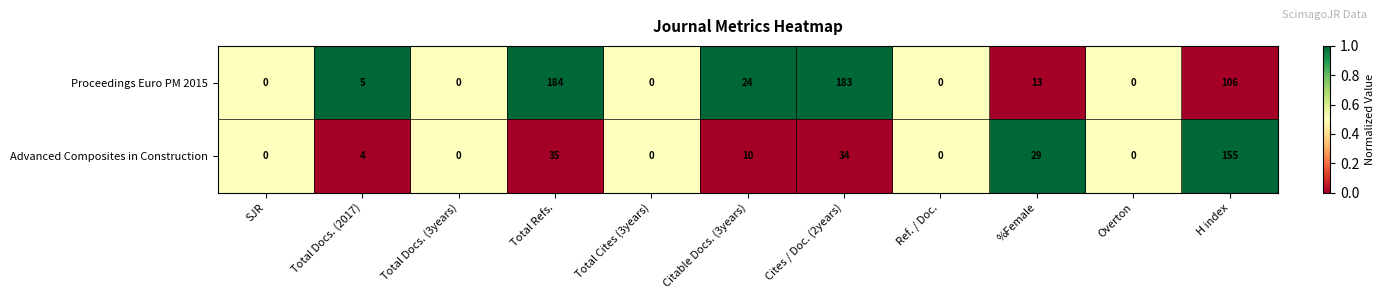

Reading left to right, transcribe all the data shown in this chart.

Proceedings Euro PM 2015: SJR=0	Total Docs. (2017)=5	Total Docs. (3years)=0	Total Refs.=184	Total Cites (3years)=0	Citable Docs. (3years)=24	Cites / Doc. (2years)=183	Ref. / Doc.=0	%Female=13	Overton=0	H index=106
Advanced Composites in Construction: SJR=0	Total Docs. (2017)=4	Total Docs. (3years)=0	Total Refs.=35	Total Cites (3years)=0	Citable Docs. (3years)=10	Cites / Doc. (2years)=34	Ref. / Doc.=0	%Female=29	Overton=0	H index=155